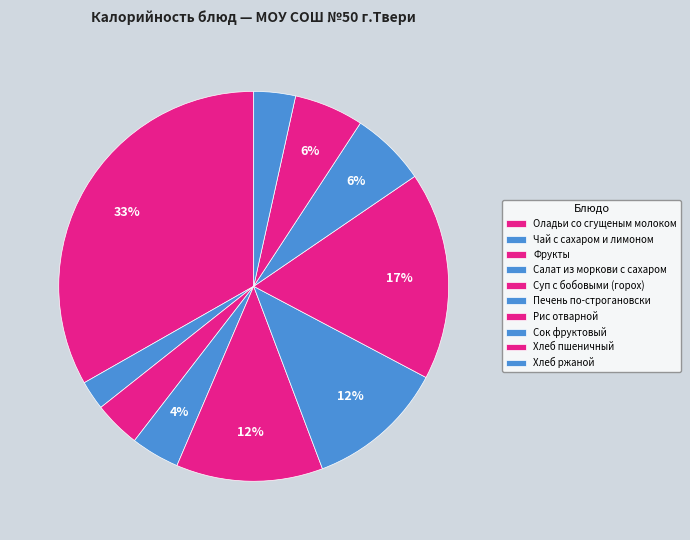

Approximately how many times larger is the value at Суп с бобовыми (горох) compared to Чай с сахаром и лимоном?

5.0